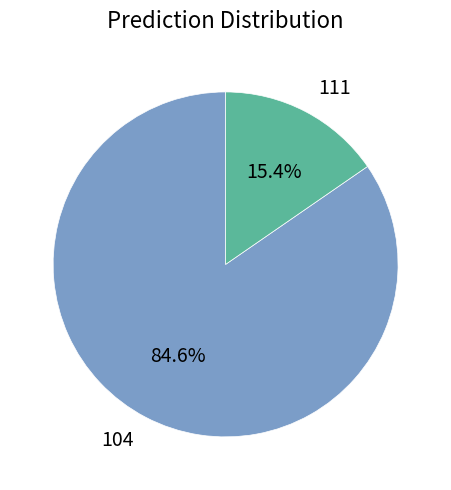

What is the ratio of the value at 104 to the value at 111?

5.5